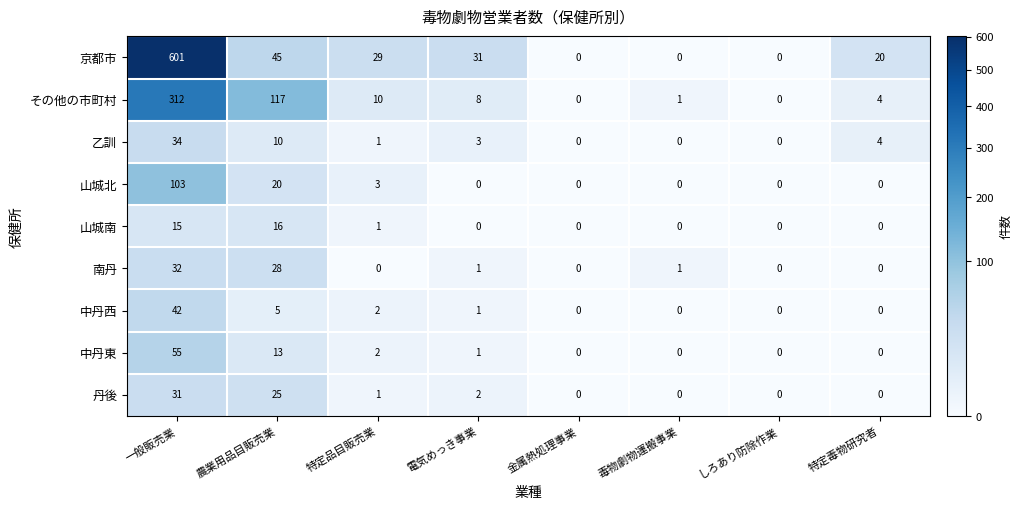

At 一般販売業, list the series in order from smallest to largest.

山城南, 丹後, 南丹, 乙訓, 中丹西, 中丹東, 山城北, その他の市町村, 京都市